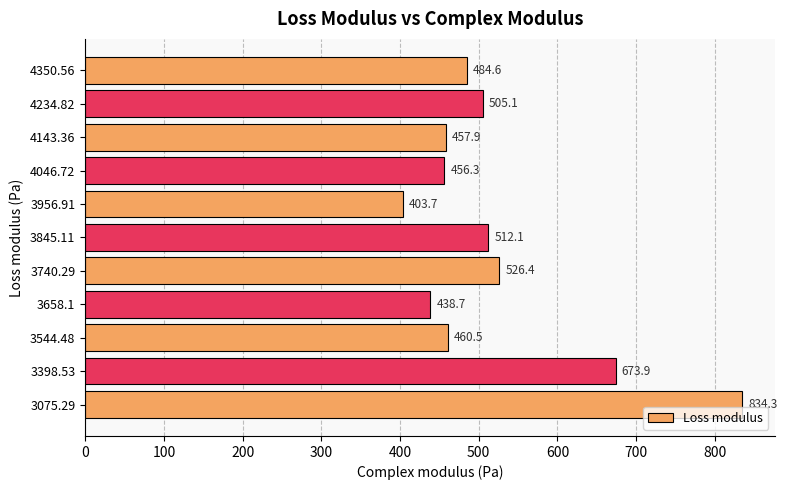

What is the minimum value shown in the chart?

403.7